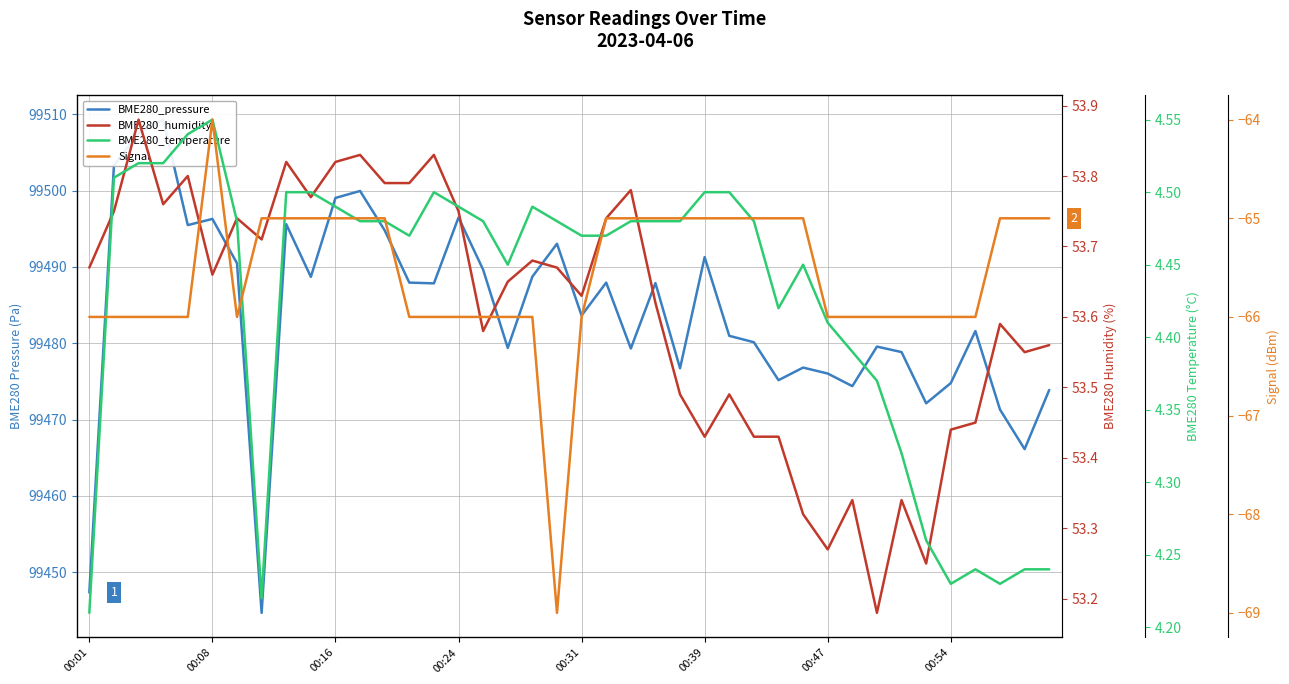

True or false: BME280_humidity and BME280_pressure cross at least once.

False